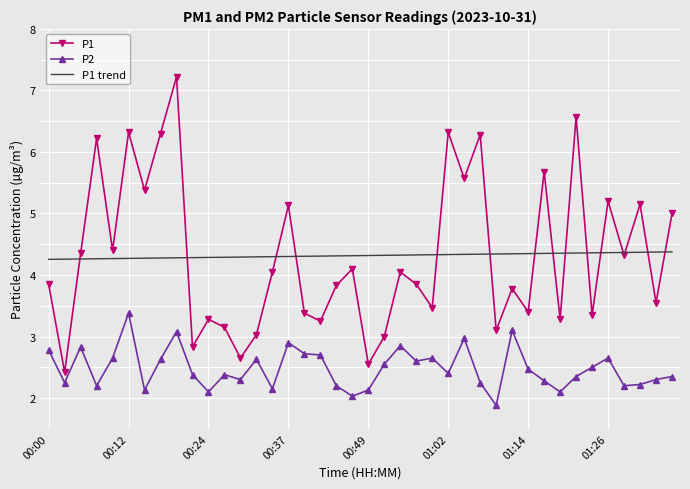

What is the maximum value for P2?

3.4